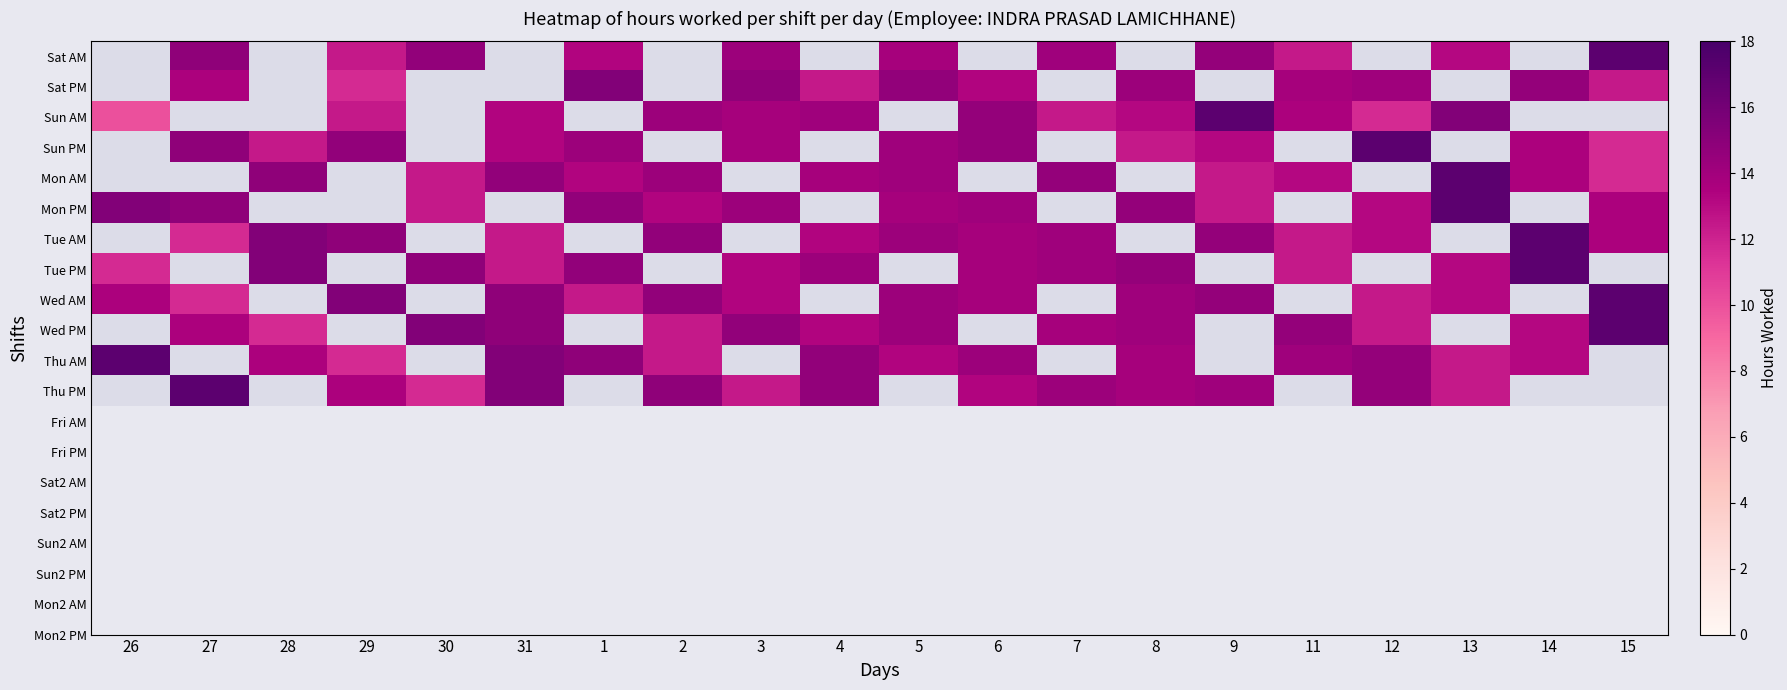

Is the value of Tue PM at 29 greater than the value of Sat AM at 12?

No